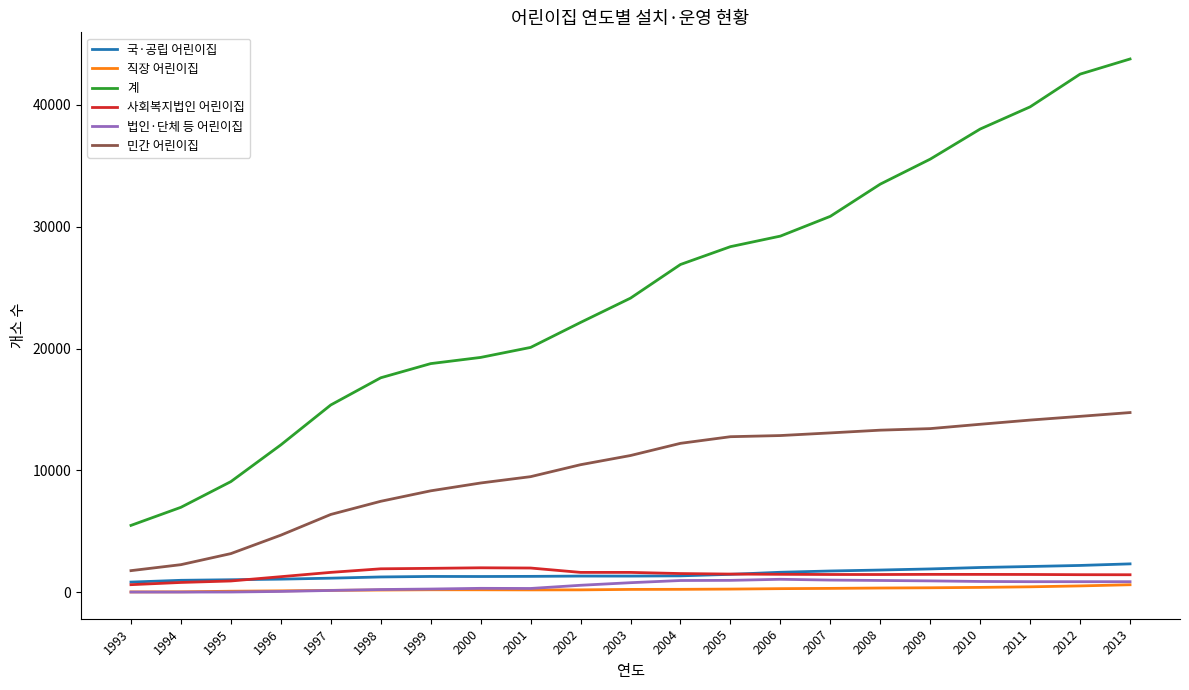

Which label corresponds to the largest value in the chart?

2013